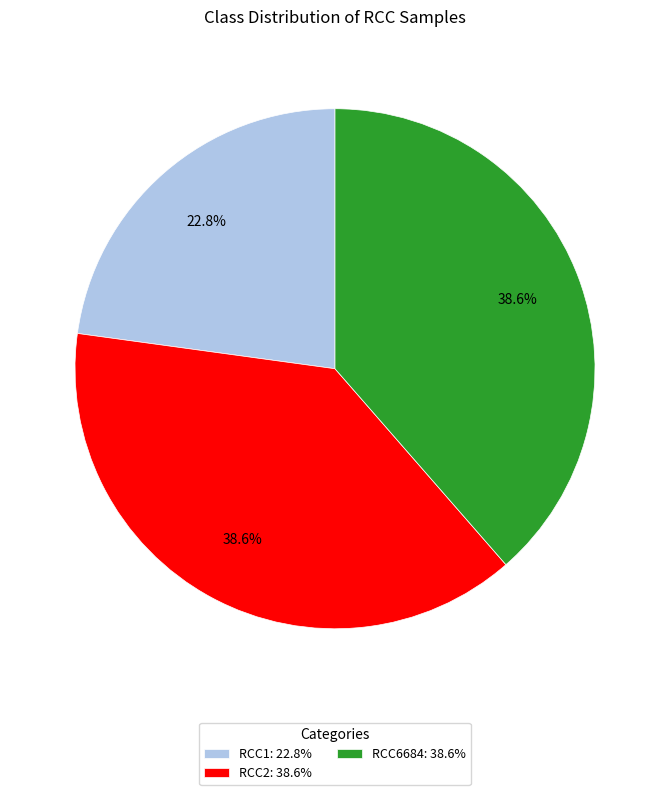

True or false: RCC2 accounts for 28% of the total.

False